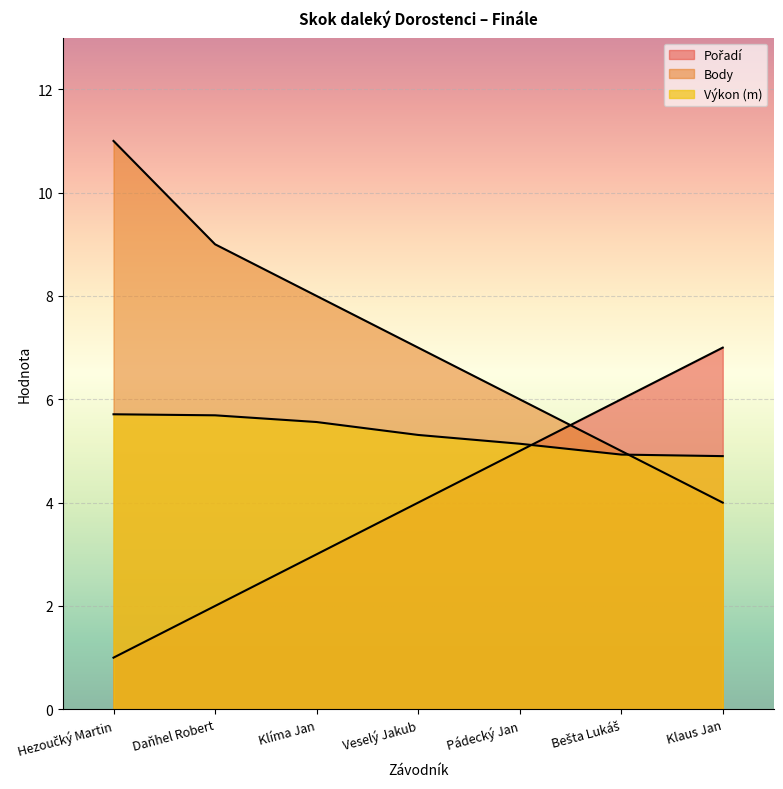

What is the average value of the Výkon series?

5.3